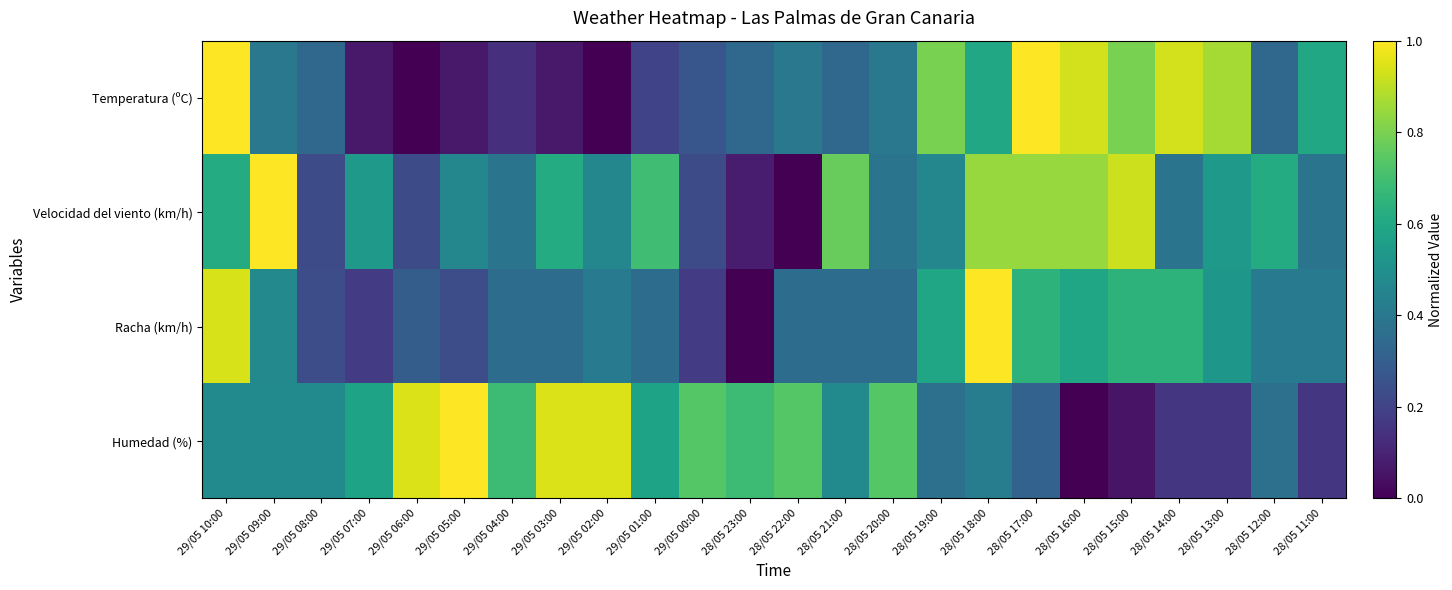

How many series are shown in this chart?

4